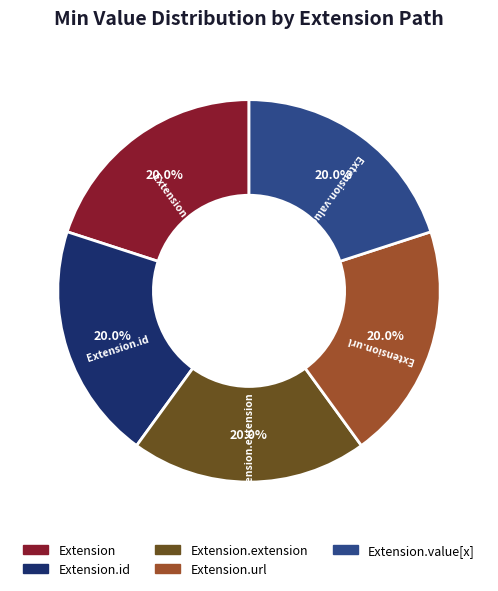

How much of the chart is everything except Extension.extension?

80.0%